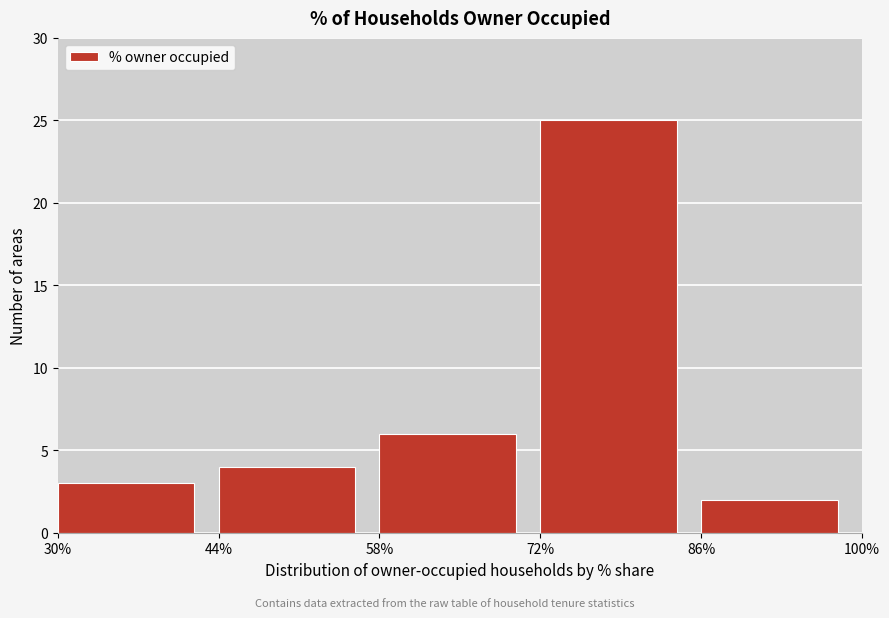

Which range on the x-axis has the tallest bar?

72% to 86%